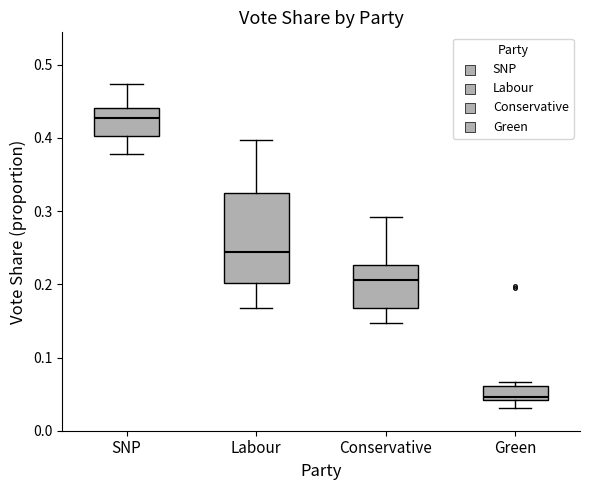

Reading left to right, read every box against the y-axis: the position of its median line, the range the box covers, and the ends of its whiskers. The values are not printed on the chart, so give them approximately, as read against the axis.

SNP: median 0.43, box 0.40 to 0.44, whiskers 0.38 to 0.47
Labour: median 0.24, box 0.20 to 0.32, whiskers 0.17 to 0.40
Conservative: median 0.21, box 0.17 to 0.23, whiskers 0.15 to 0.29
Green: median 0.05, box 0.04 to 0.06, whiskers 0.03 to 0.07